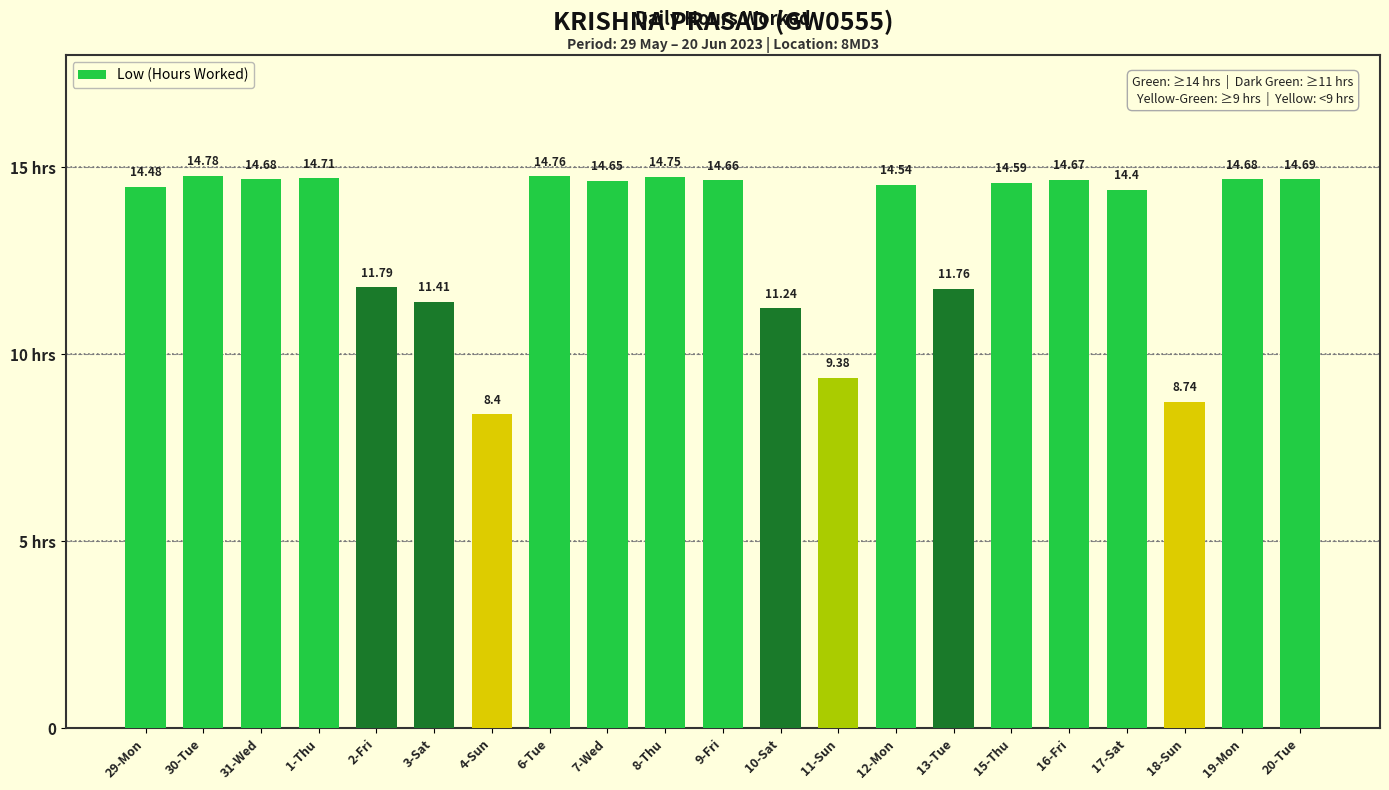

Approximately how many times larger is the value at 10-Sat compared to 30-Tue?

0.8